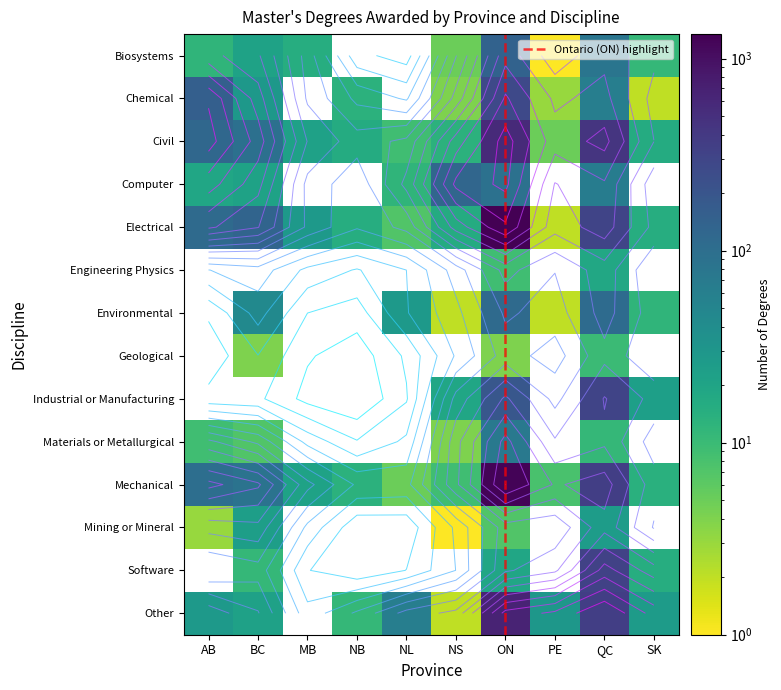

Which series has the largest total across all categories?

Electrical